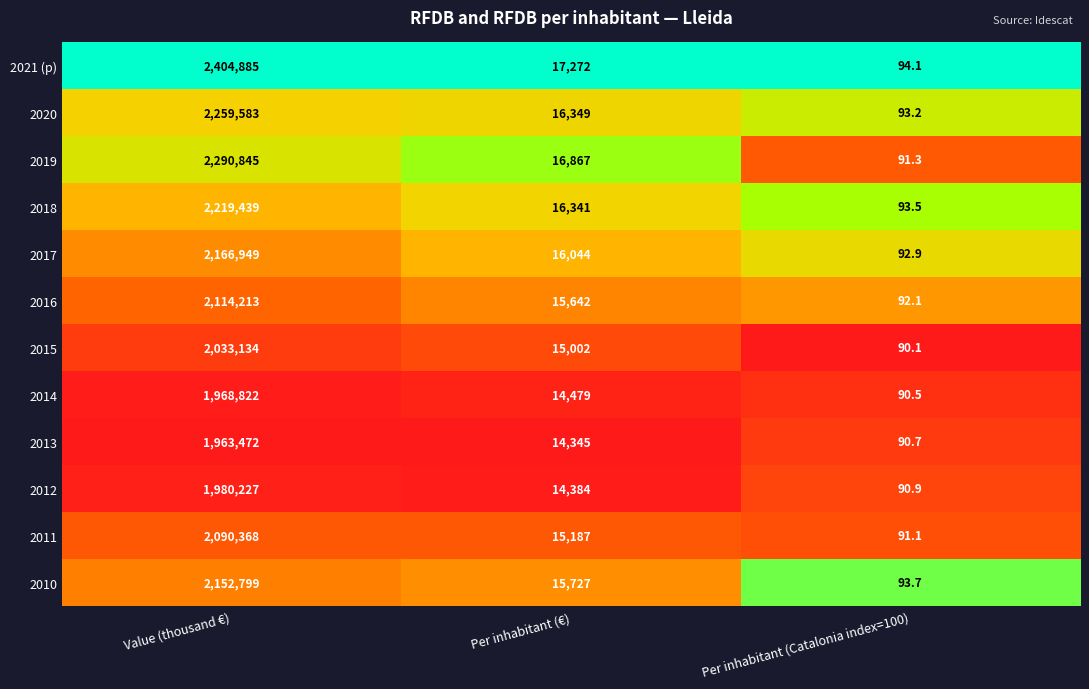

Where is 2017 nearest to the value 1083520?

Per inhabitant (€)